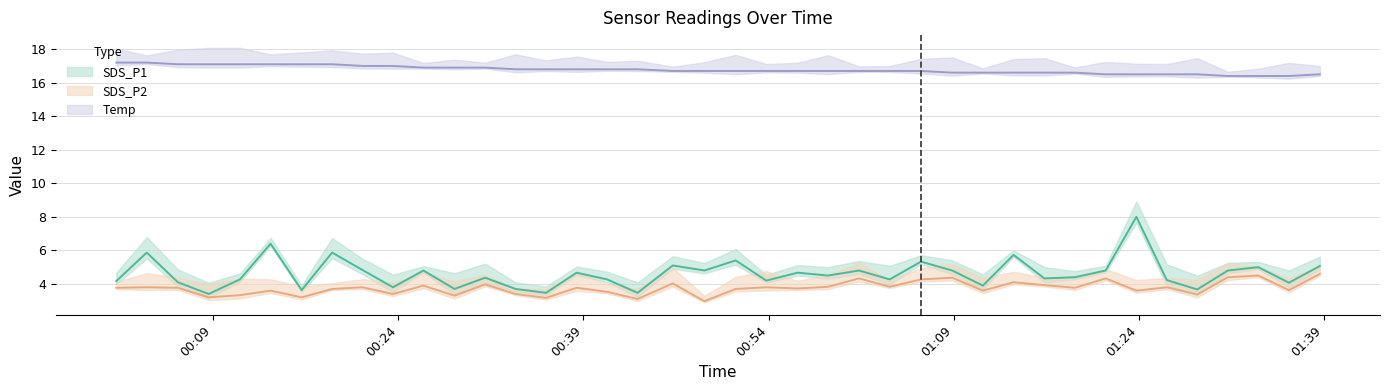

At which label does SDS_P2 reach its peak?

2023/07/11 01:38:40